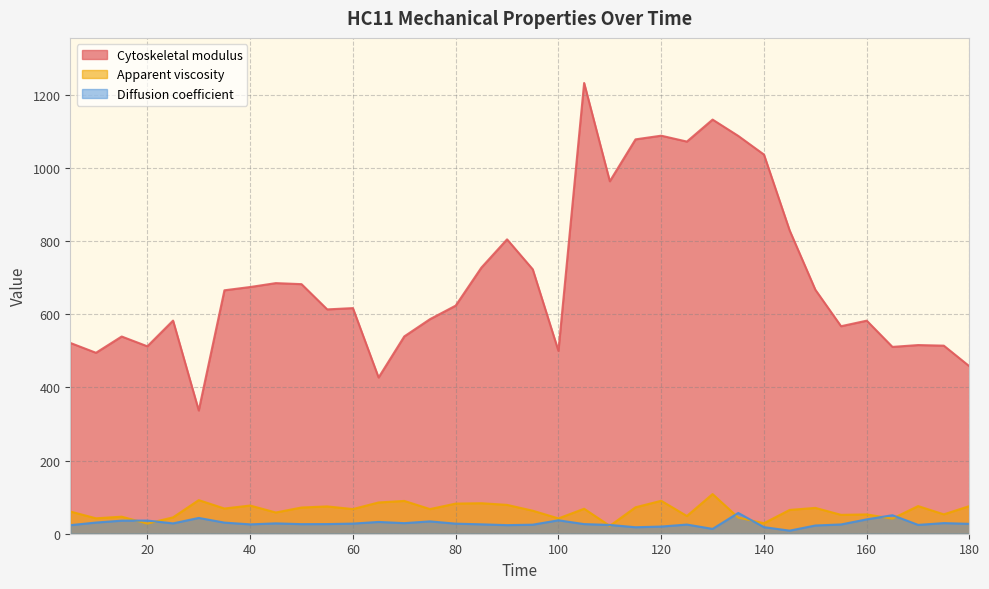

How many series are shown in this chart?

3